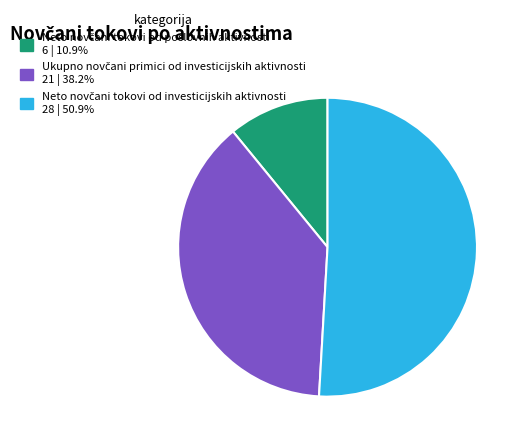

Is there any slice that represents more than half of the pie?

Yes